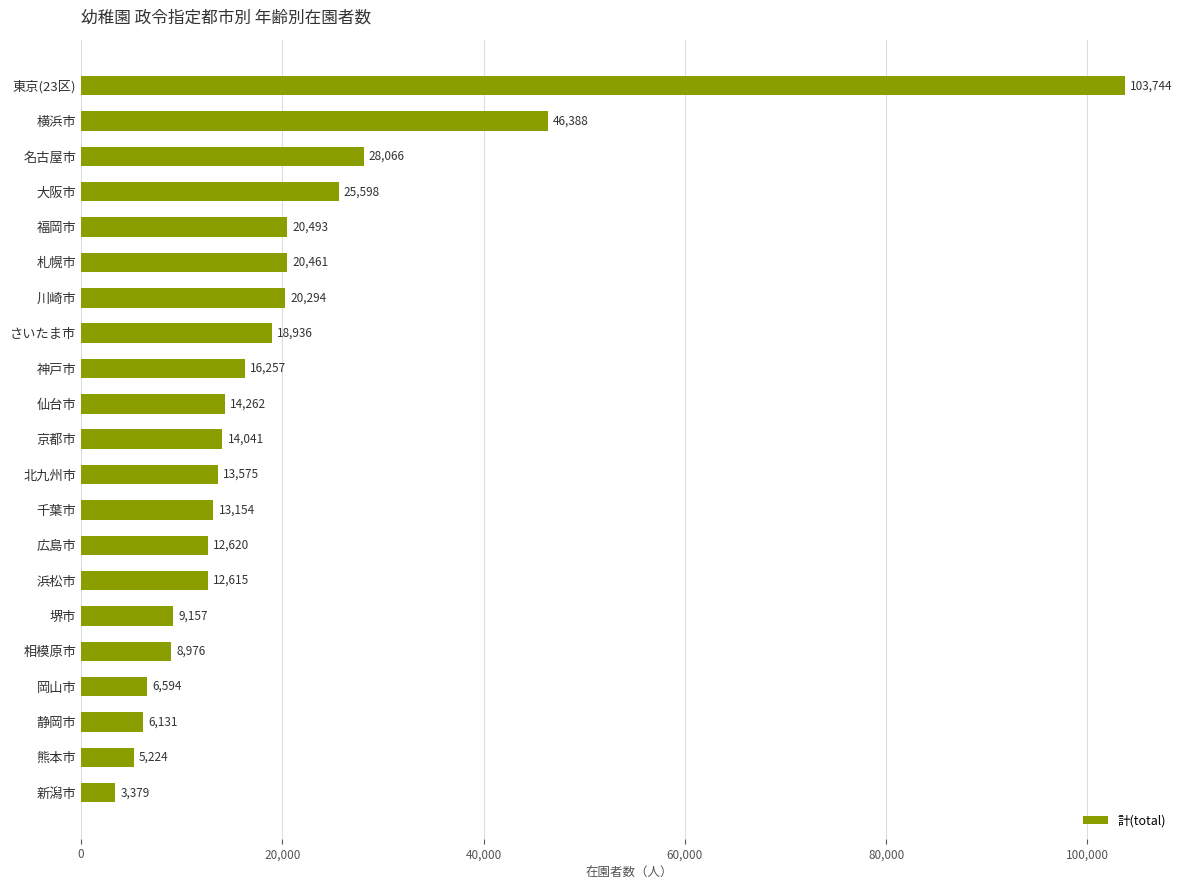

Reading top to bottom, list all the values displayed in this chart.

103744	46388	28066	25598	20493	20461	20294	18936	16257	14262	14041	13575	13154	12620	12615	9157	8976	6594	6131	5224	3379